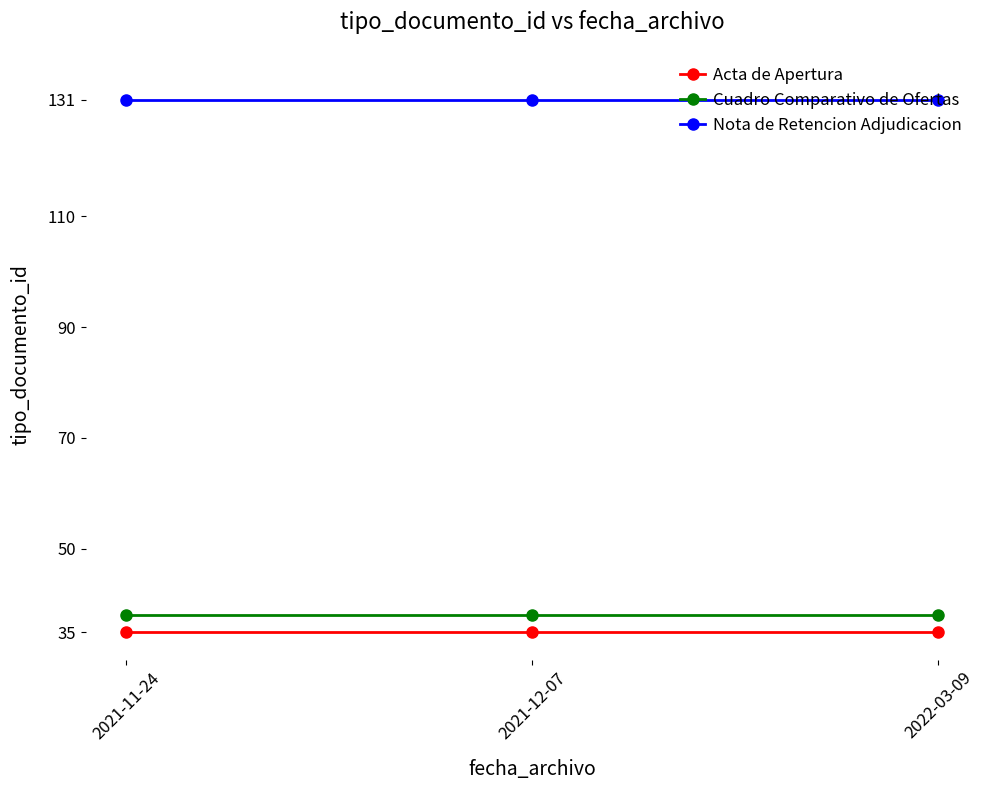

Reading right to left, transcribe all the data shown in this chart.

Acta de Apertura: 35	35	35
Cuadro Comparativo de Ofertas: 38	38	38
Nota de Retencion Adjudicacion: 131	131	131